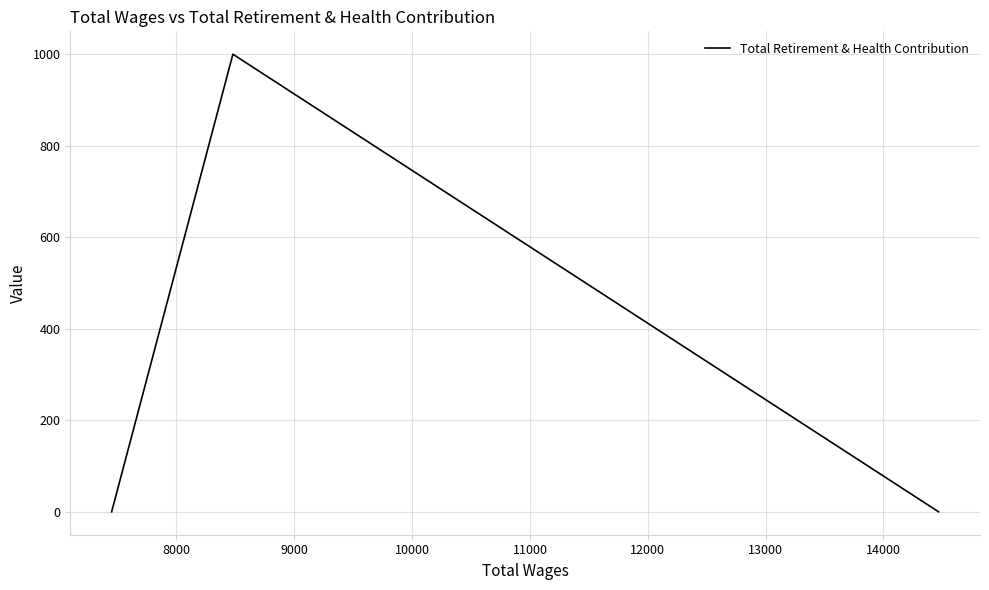

Count the values in the range 0 to 1000.

3